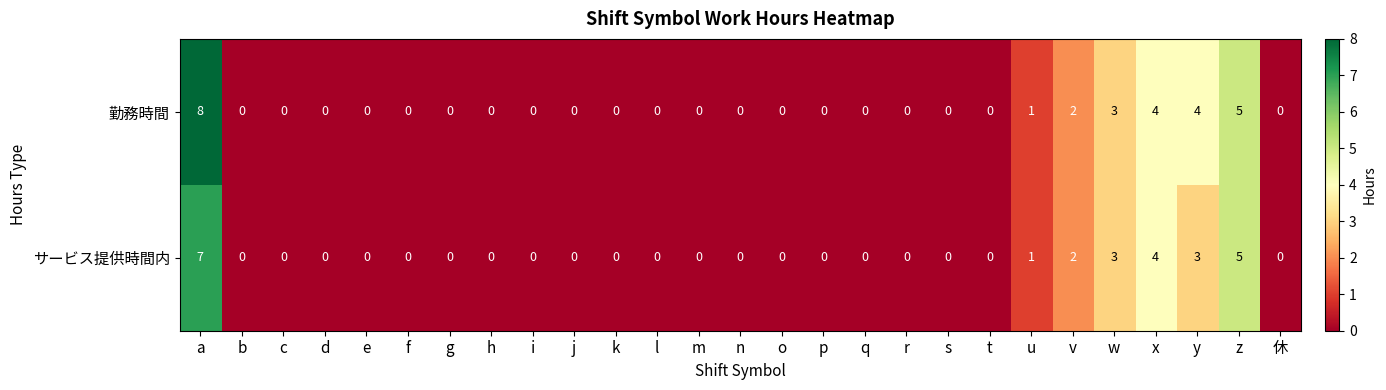

Rank the series by their maximum value, from lowest to highest.

サービス提供時間内, 勤務時間